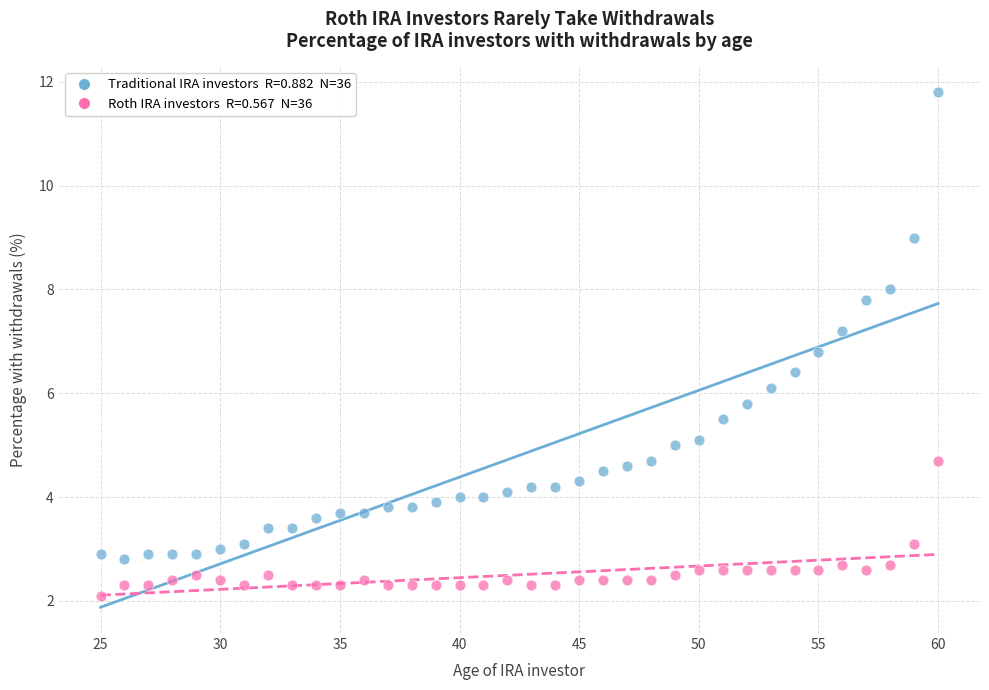

Across all data points, what is the range of X values (max minus min)?

35.0